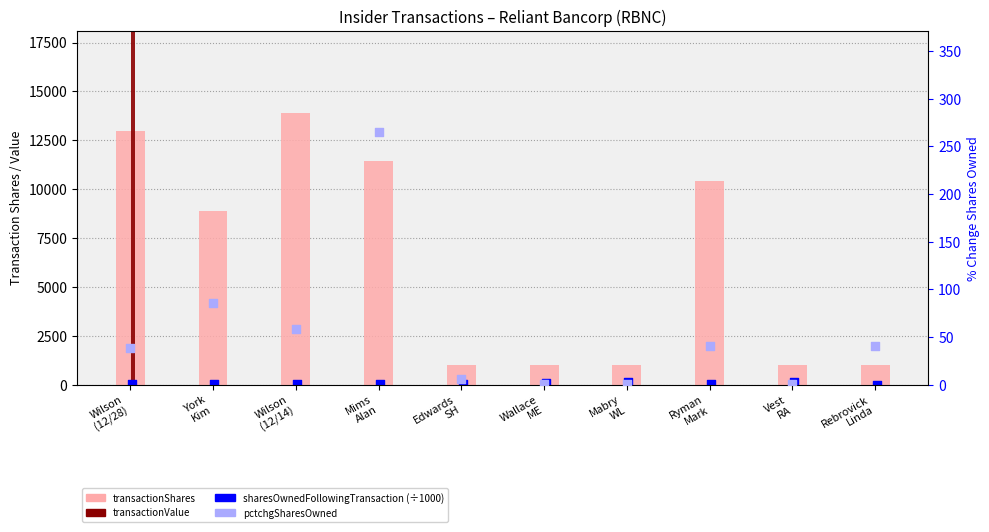

Which series contains the highest Y value?

transactionValue